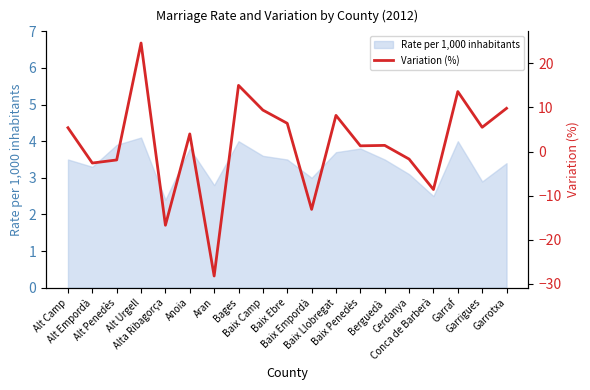

Where is the data nearest to the value -1?

Cerdanya